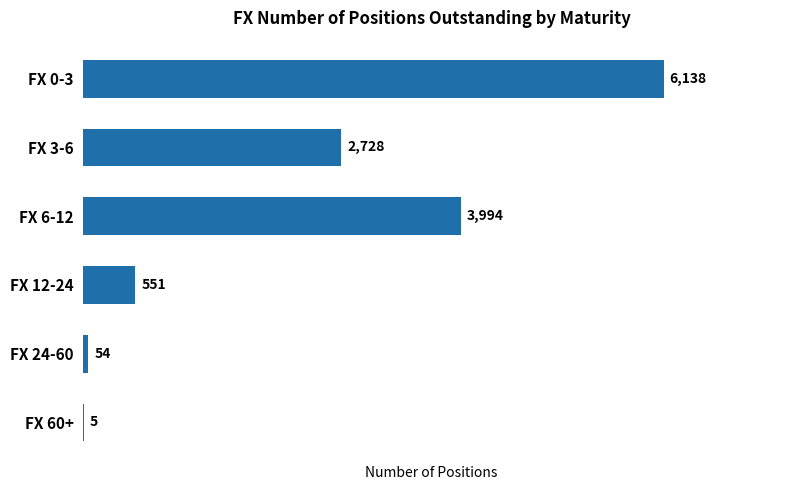

What is the maximum value shown in the chart?

6138